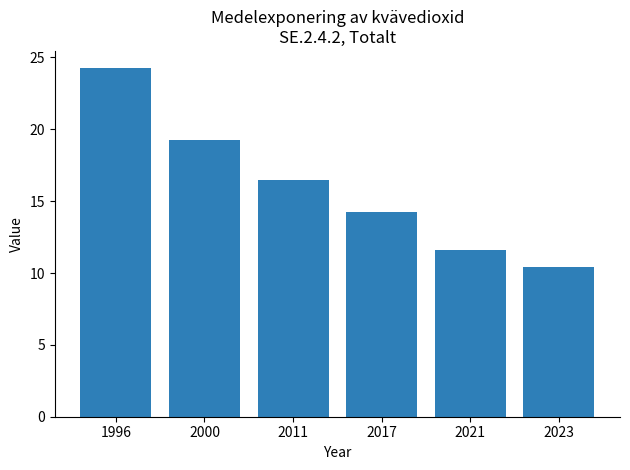

Rank the categories by value from highest to lowest.

1996, 2000, 2011, 2017, 2021, 2023